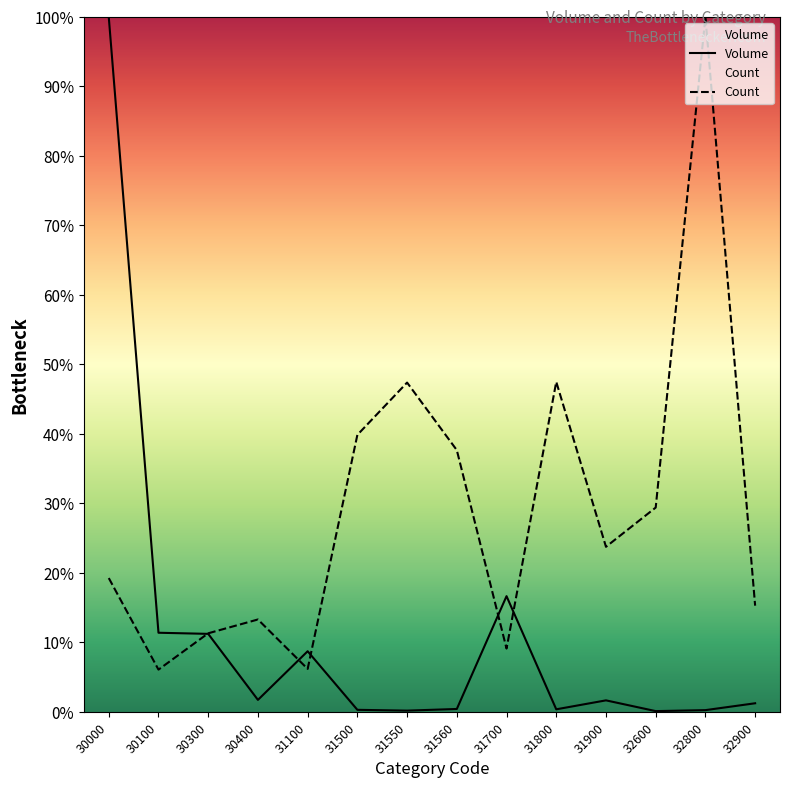

Which category has the highest value in the Count series?

32800